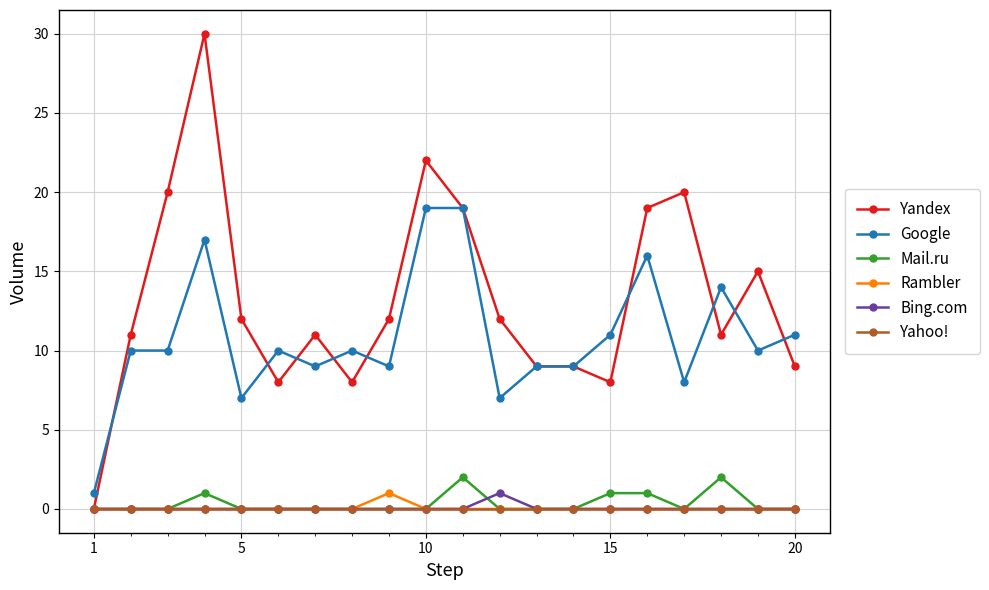

At how many categories does at least one series exceed 16?

6